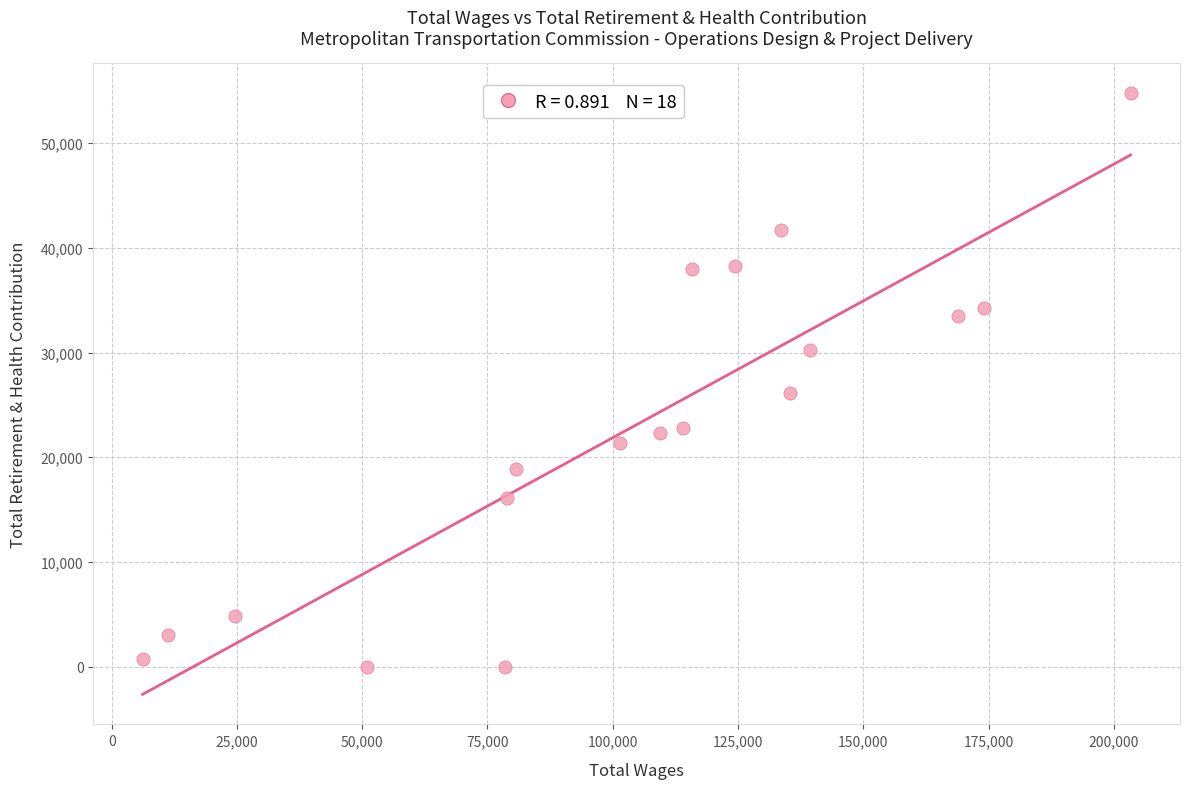

What Y value in the scatter plot is closest to 27382?

26118